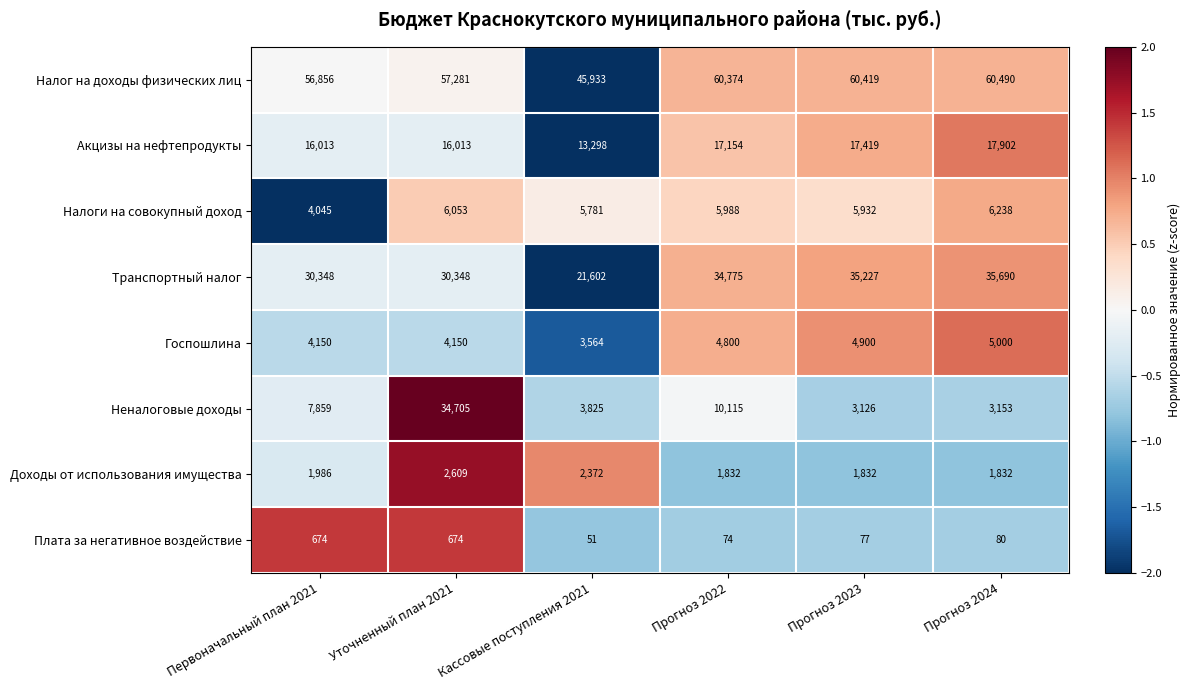

What is the total value across all series at Уточненный план 2021?

151833